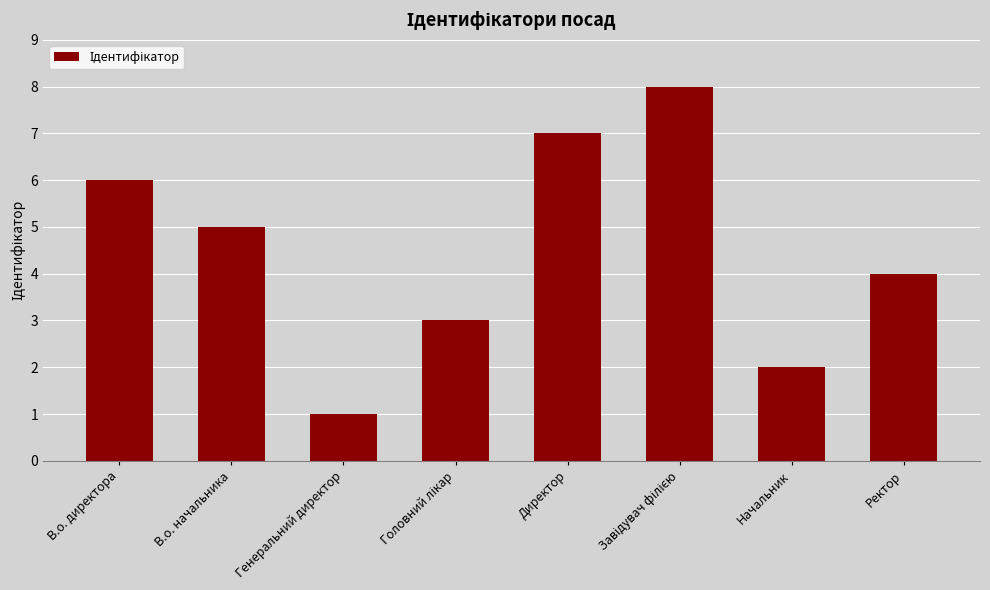

What is the maximum value shown in the chart?

8